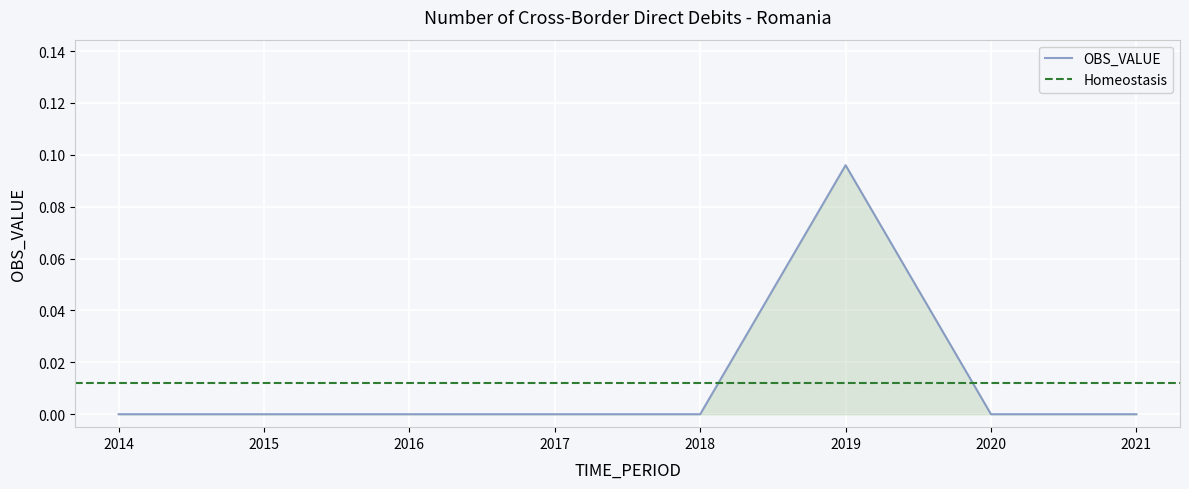

Reading right to left, extract all data points from this chart.

0.0	0.0	0.1	0.0	0.0	0.0	0.0	0.0